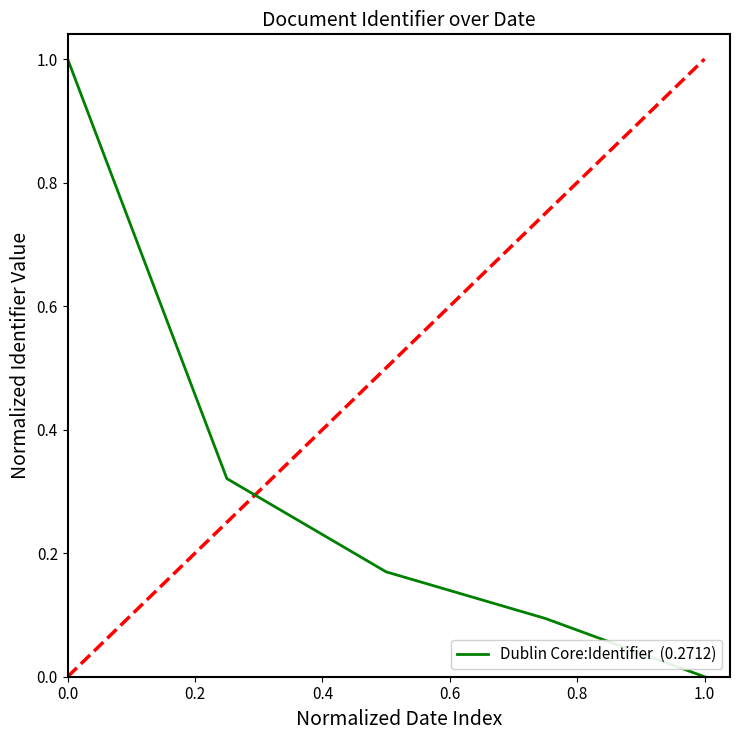

What is the difference between the maximum and minimum values?

1.0